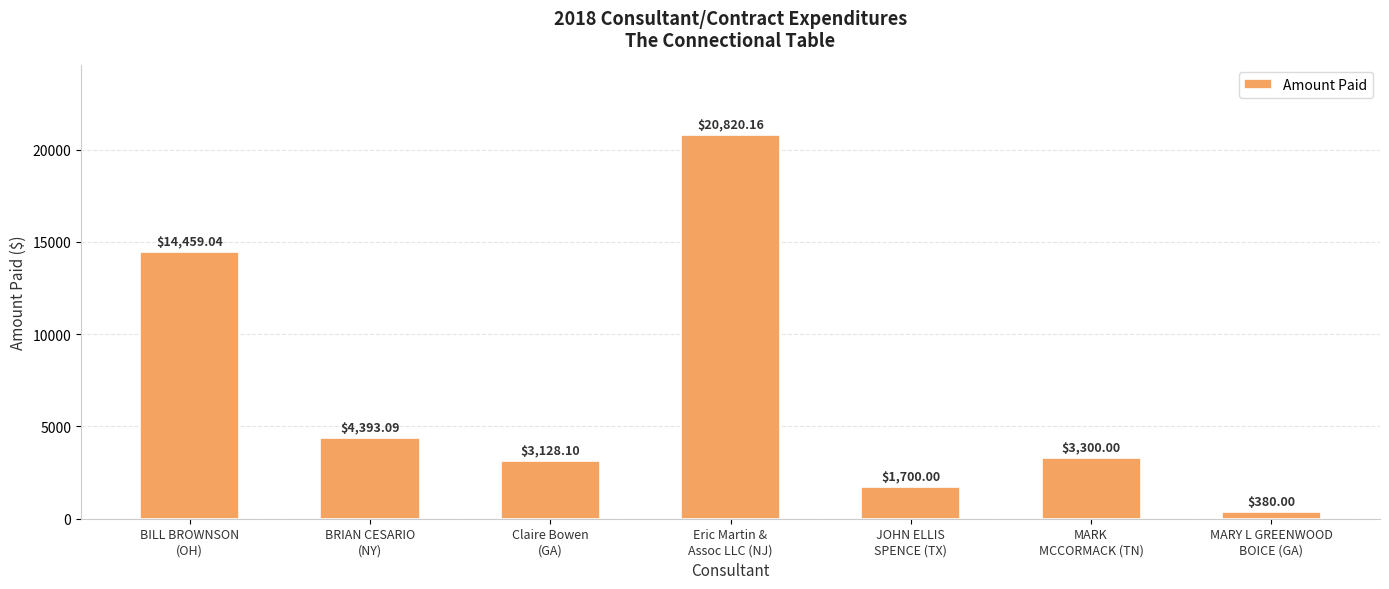

What is the minimum value shown in the chart?

380.0